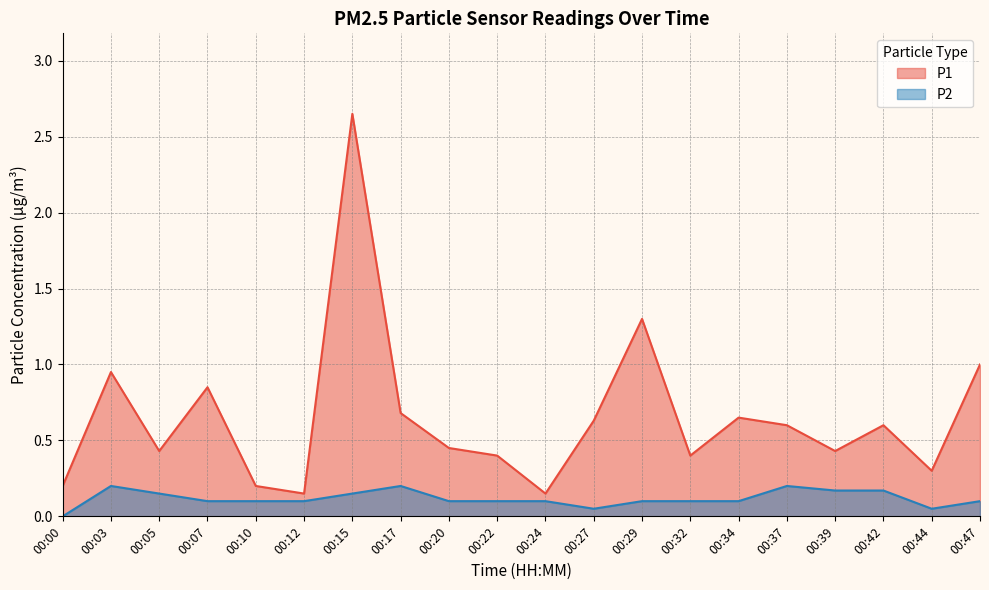

At which category does P1 reach its first local valley?

00:05